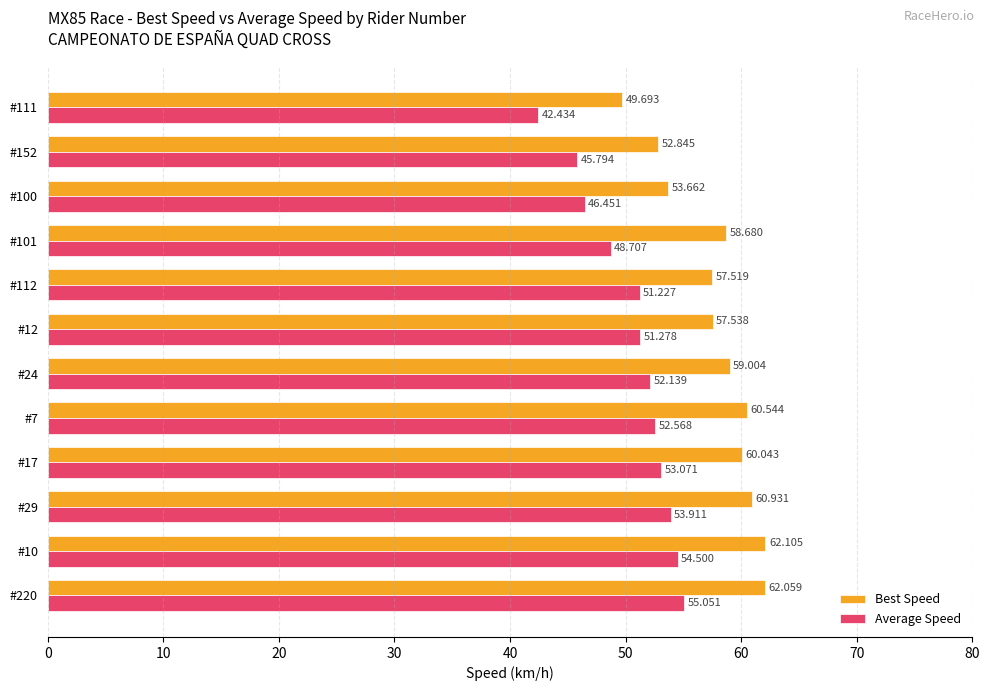

Rank the series by their maximum value, from lowest to highest.

Average Speed, Best Speed